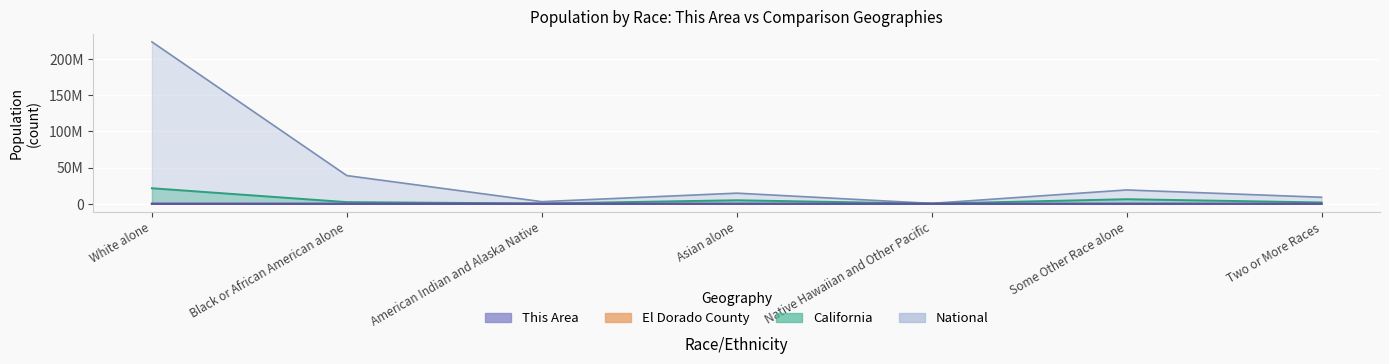

What is the value of the This Area point at the 2nd from the left?

79